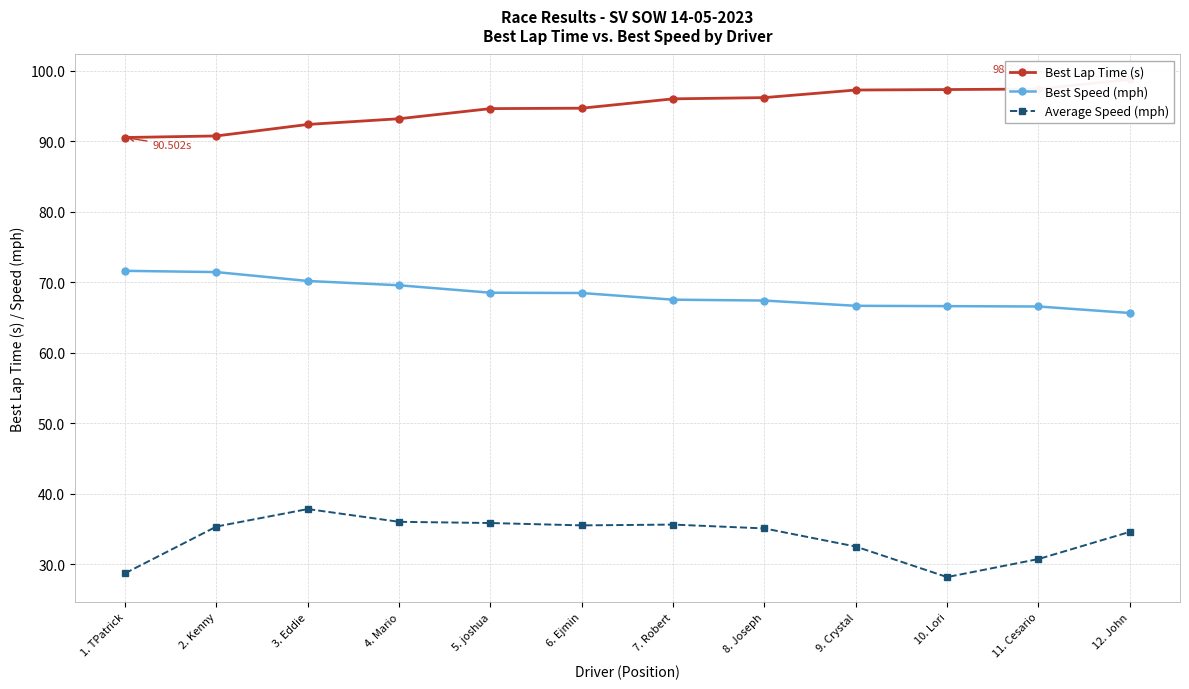

True or false: Average Speed (mph) and Best Lap Time (s) cross at least once.

False